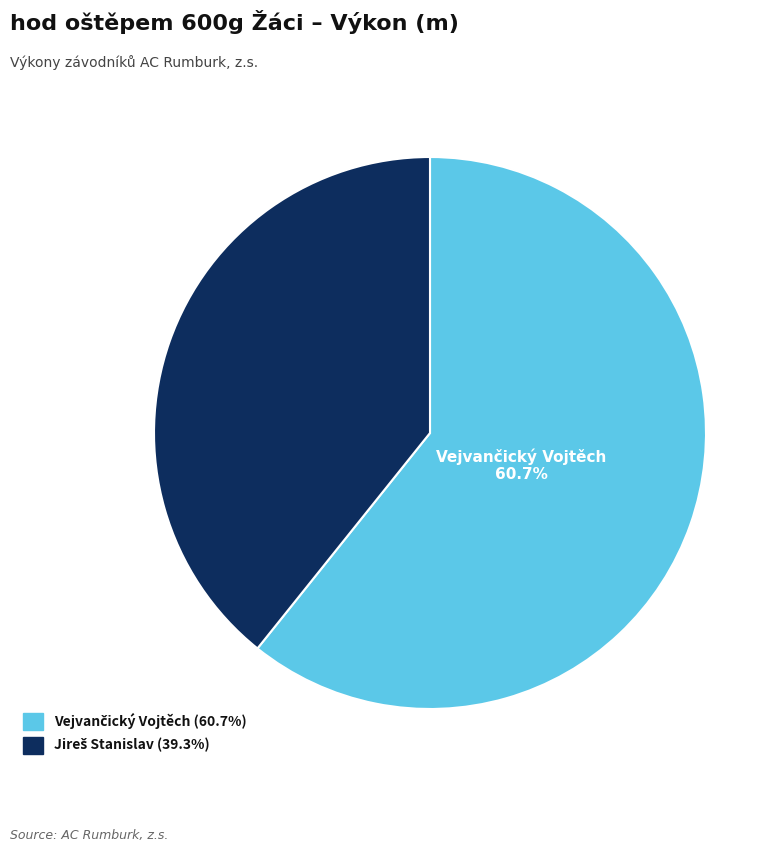

Does any single category account for the majority?

Yes